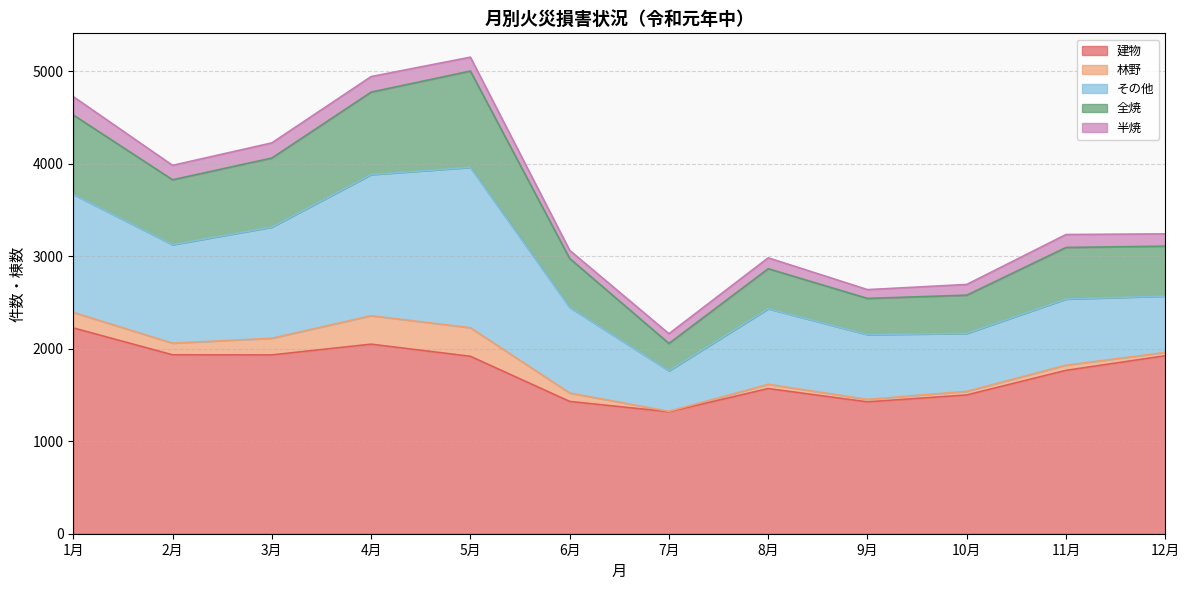

At how many categories does at least one series exceed 626?

12